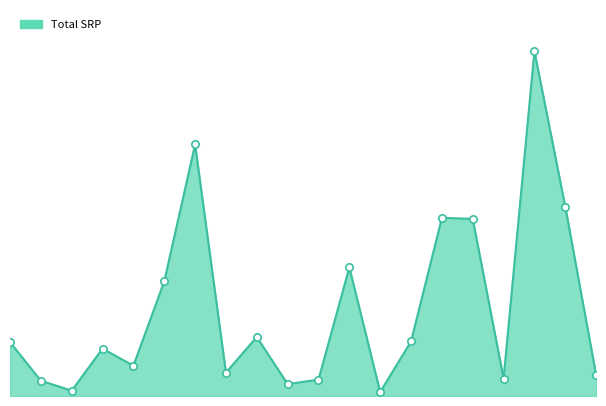

At how many categories does at least one series exceed 23527?

8